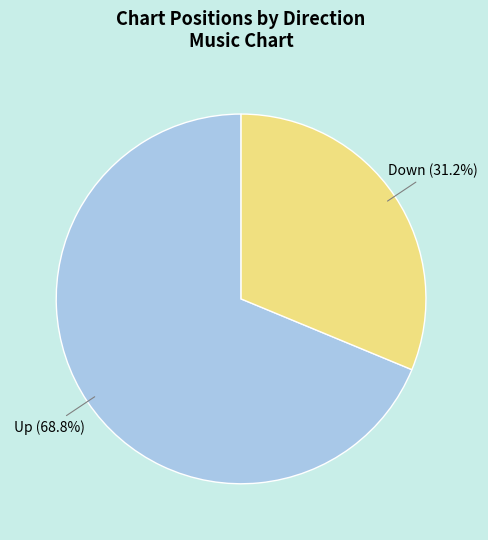

What is the ratio of the value at Down to the value at Up?

0.5